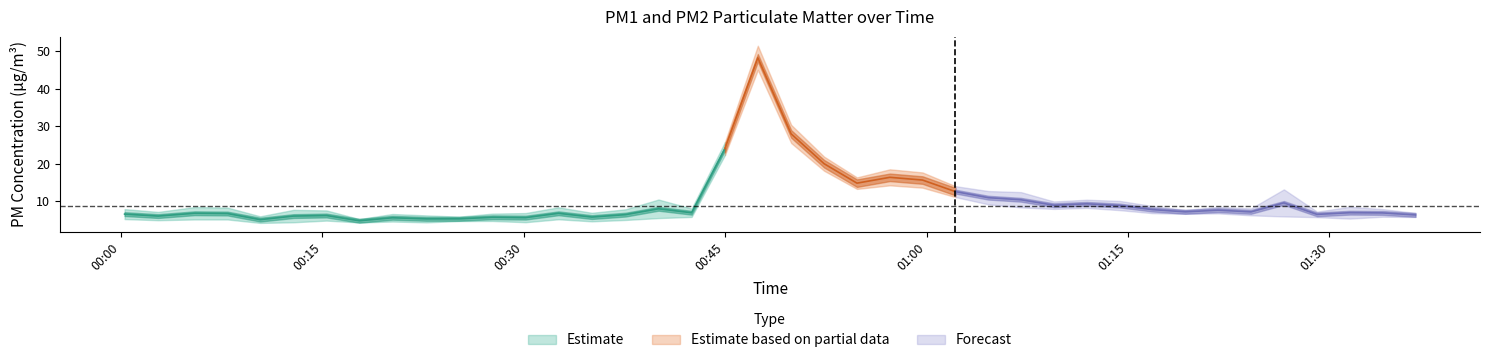

Is this an area chart (filled region under the line)?

No